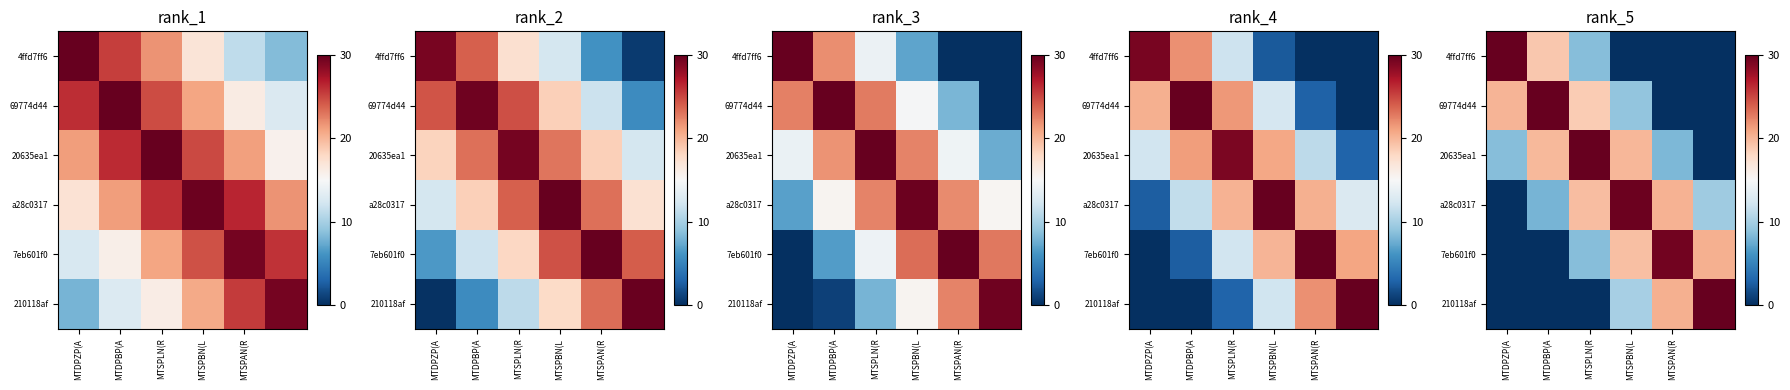

True or false: 4ffd7ff6 has a value of 0.0 at MTSPBN(L.

True